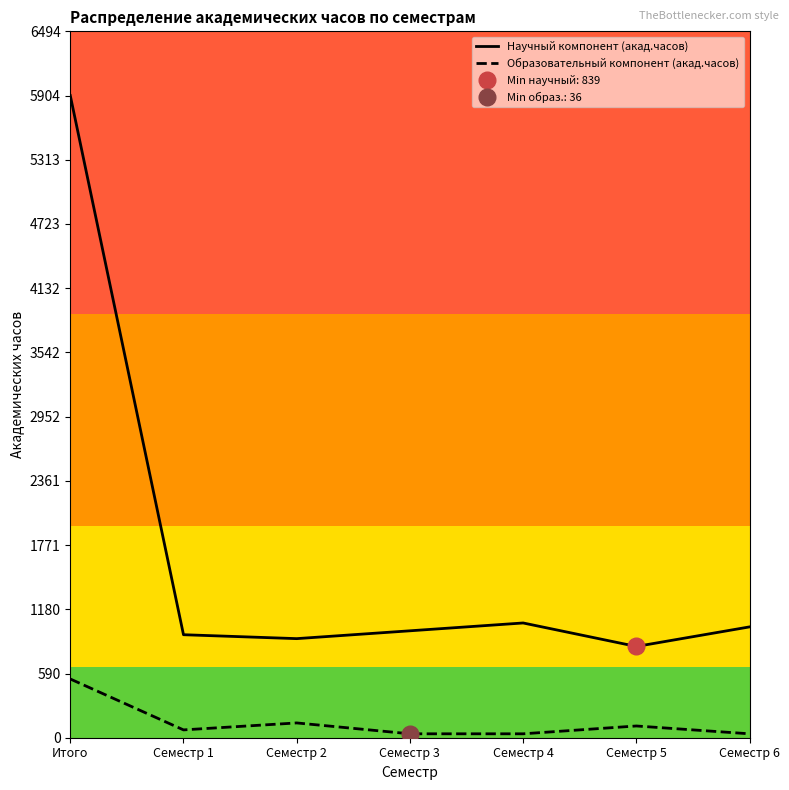

True or false: Научный компонент (акад.часов) and Образовательный компонент (акад.часов) intersect in this chart.

False